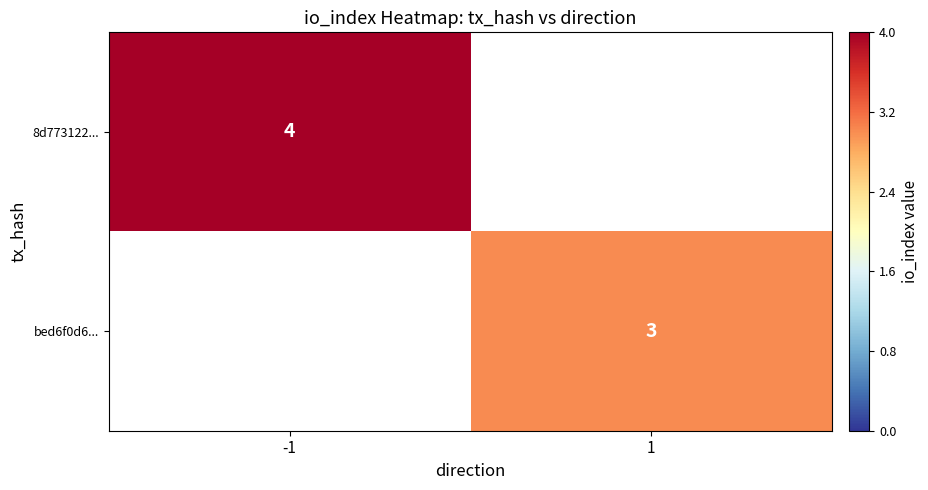

The value of 8d773122... at -1 is 7.1. True or false?

False